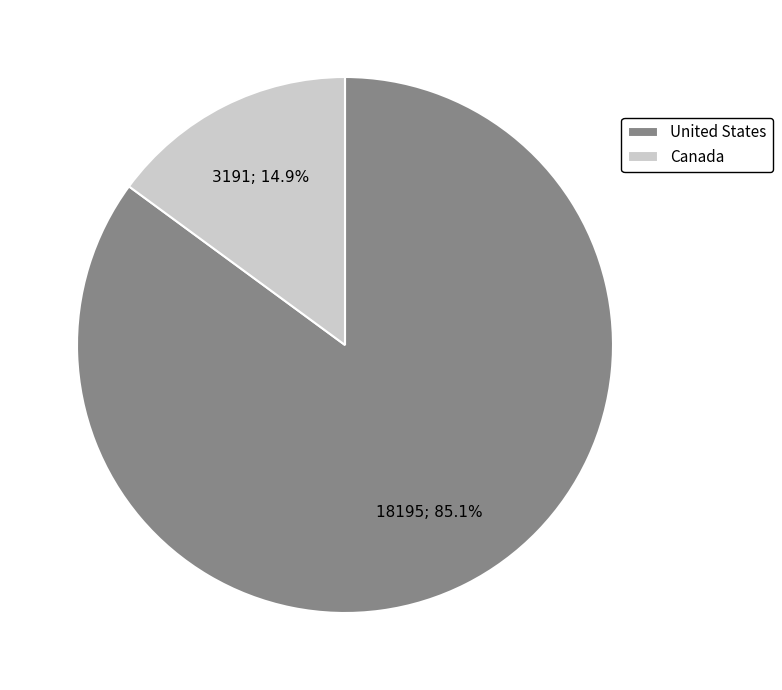

Count the number of slices in the pie.

2